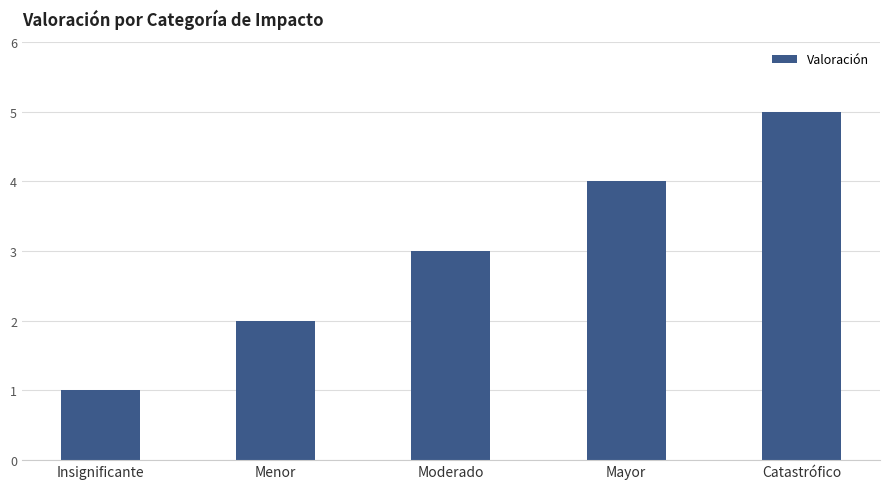

What value does the data have at Insignificante?

1